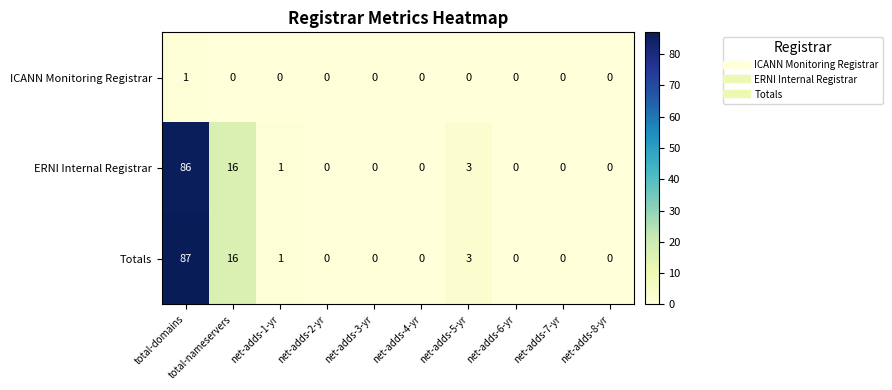

What is the difference between the maximum and minimum values in the Totals series?

87